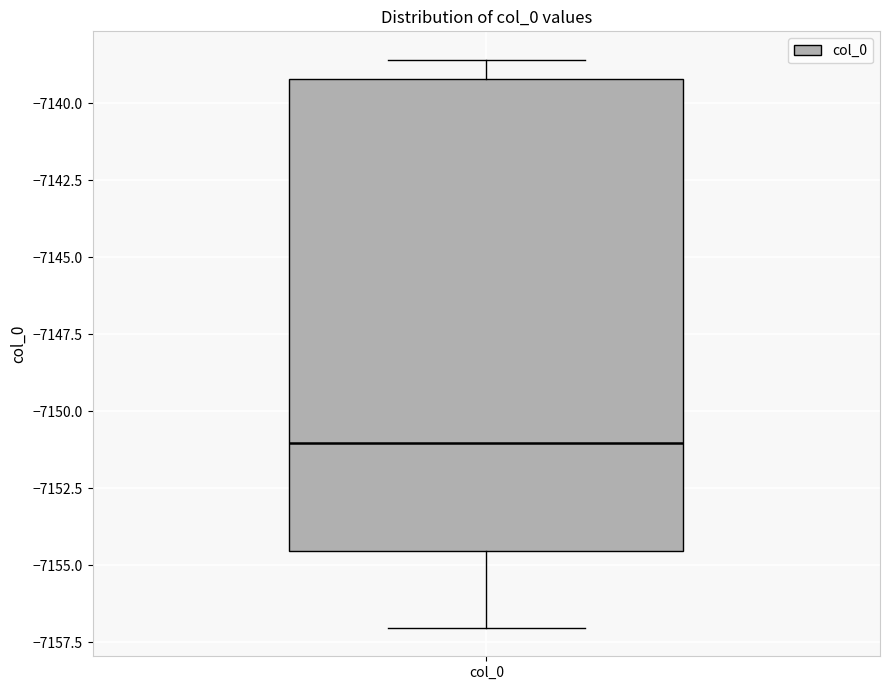

Read this box plot against the y-axis: the position of the median line, the range covered by the box, and the ends of both whiskers. The values are not printed on the chart, so give them approximately, as read against the axis.

median -7151.0, box -7154.5 to -7139.0, whiskers -7157.0 to -7138.5